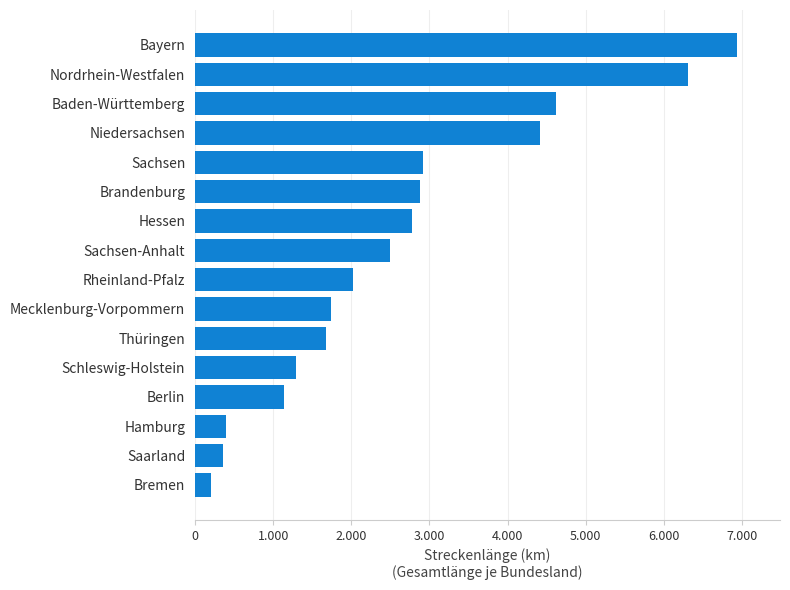

Are the bars horizontal?

Yes